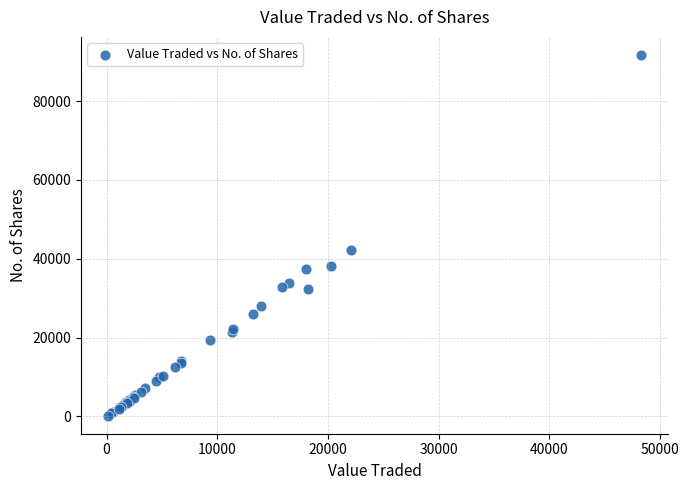

What Y value in the scatter plot is closest to 45966?

42204